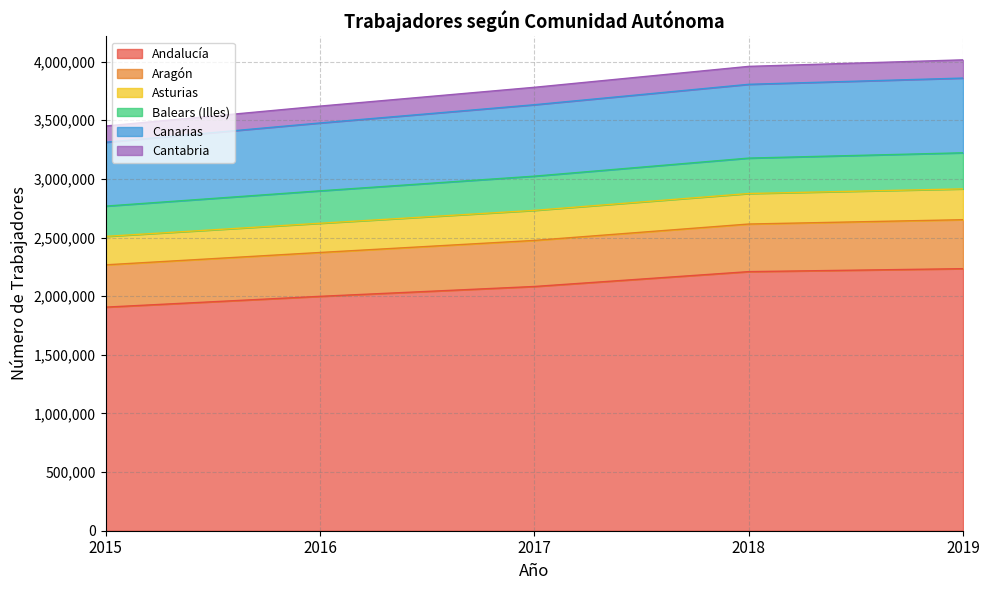

What is the total value across all series at 2018?

3959794